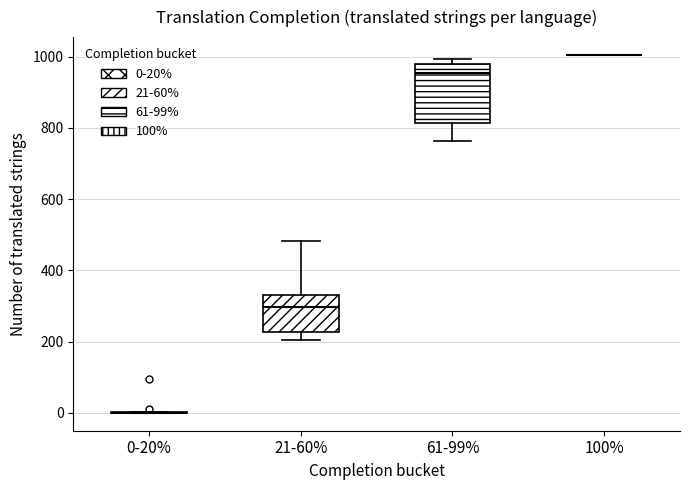

Comparing the boxes themselves (not the whiskers), which one is the tallest?

61-99%